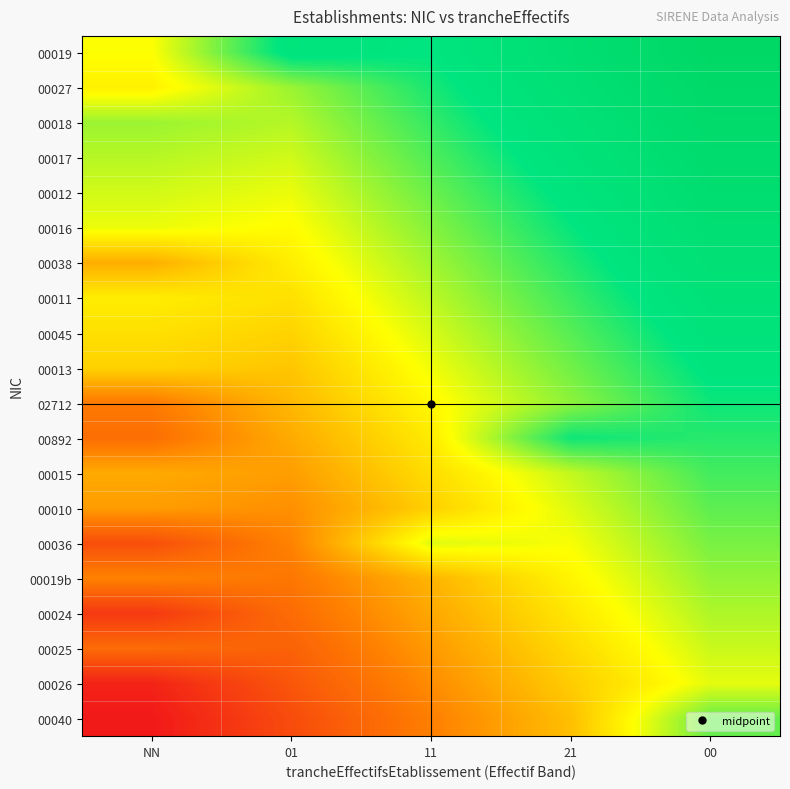

Reading right to left, what are all the values shown in this chart?

00019: 00=1.0	21=0.8	11=0.5	01=0.6	NN=0.0
00027: 00=0.9	21=0.7	11=0.4	01=0.2	NN=-0.1
00018: 00=0.9	21=0.6	11=0.4	01=0.1	NN=0.2
00017: 00=0.8	21=0.6	11=0.3	01=0.1	NN=0.1
00012: 00=0.8	21=0.5	11=0.3	01=0.0	NN=0.1
00016: 00=0.7	21=0.5	11=0.2	01=-0.0	NN=0.0
00038: 00=0.7	21=0.4	11=0.2	01=-0.1	NN=-0.3
00011: 00=0.6	21=0.4	11=0.1	01=-0.1	NN=-0.1
00045: 00=0.6	21=0.3	11=0.1	01=-0.2	NN=-0.1
00013: 00=0.5	21=0.3	11=0.0	01=-0.2	NN=-0.2
02712: 00=0.5	21=0.2	11=-0.0	01=-0.3	NN=-0.5
00892: 00=0.4	21=0.5	11=-0.1	01=-0.3	NN=-0.6
00015: 00=0.4	21=0.1	11=-0.1	01=-0.4	NN=-0.3
00010: 00=0.3	21=0.1	11=-0.2	01=-0.4	NN=-0.4
00036: 00=0.3	21=0.0	11=0.1	01=-0.5	NN=-0.7
00019b: 00=0.2	21=-0.0	11=-0.3	01=-0.5	NN=-0.5
00024: 00=0.2	21=-0.1	11=-0.3	01=-0.6	NN=-0.8
00025: 00=0.1	21=-0.1	11=-0.4	01=-0.6	NN=-0.6
00026: 00=0.1	21=-0.2	11=-0.4	01=-0.7	NN=-0.9
00040: 00=0.3	21=-0.2	11=-0.5	01=-0.8	NN=-1.0